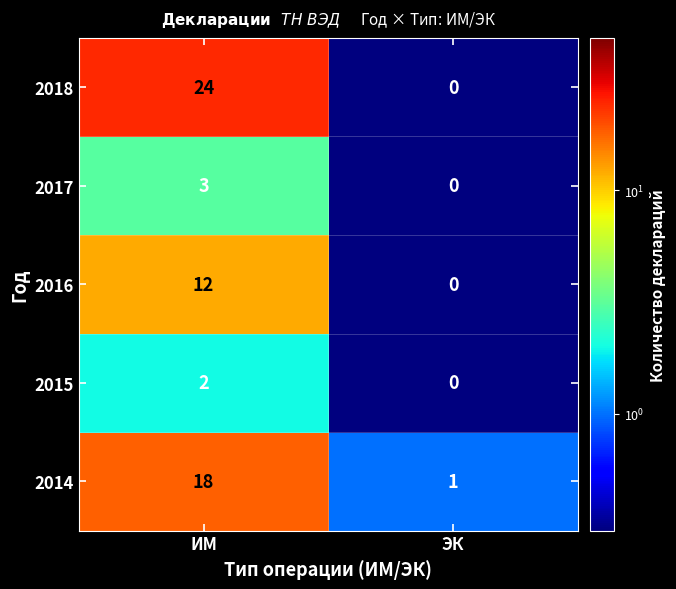

Which series changed the most between ИМ and ЭК?

2018